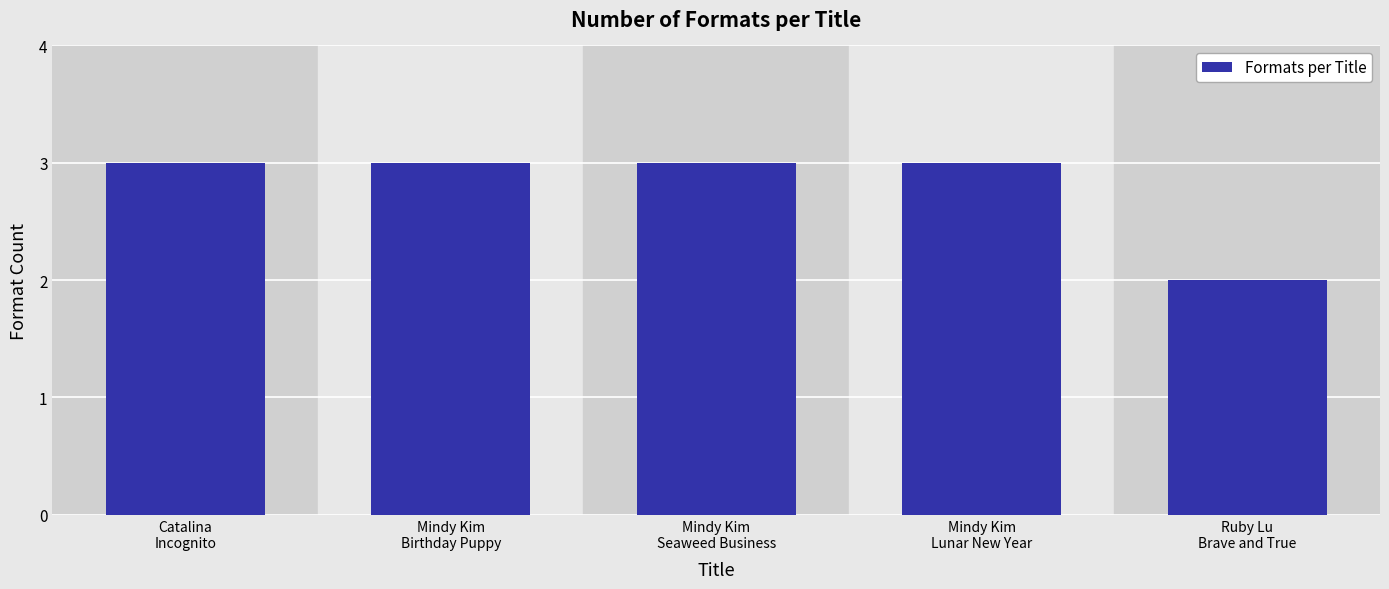

What is the maximum value shown in the chart?

3